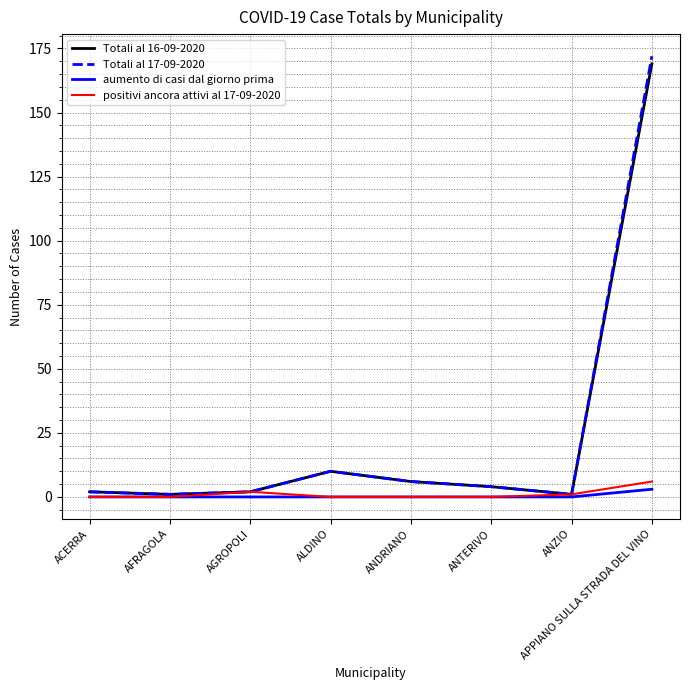

What position from the left is ALDINO?

4